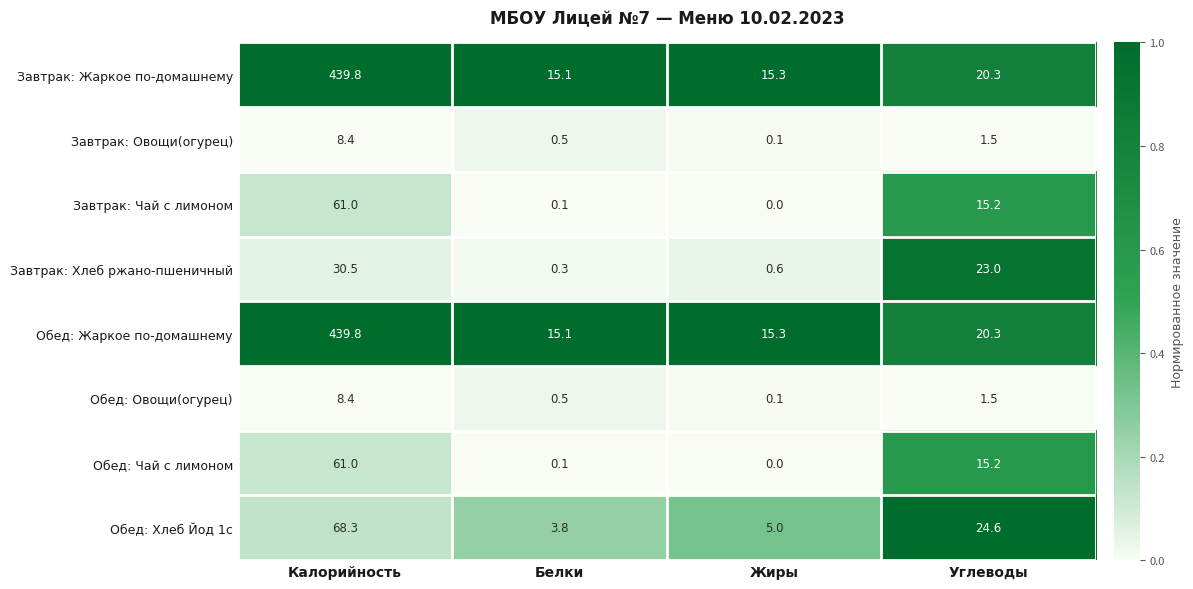

Where is Обед: Овощи(огурец) nearest to the value 4?

Углеводы